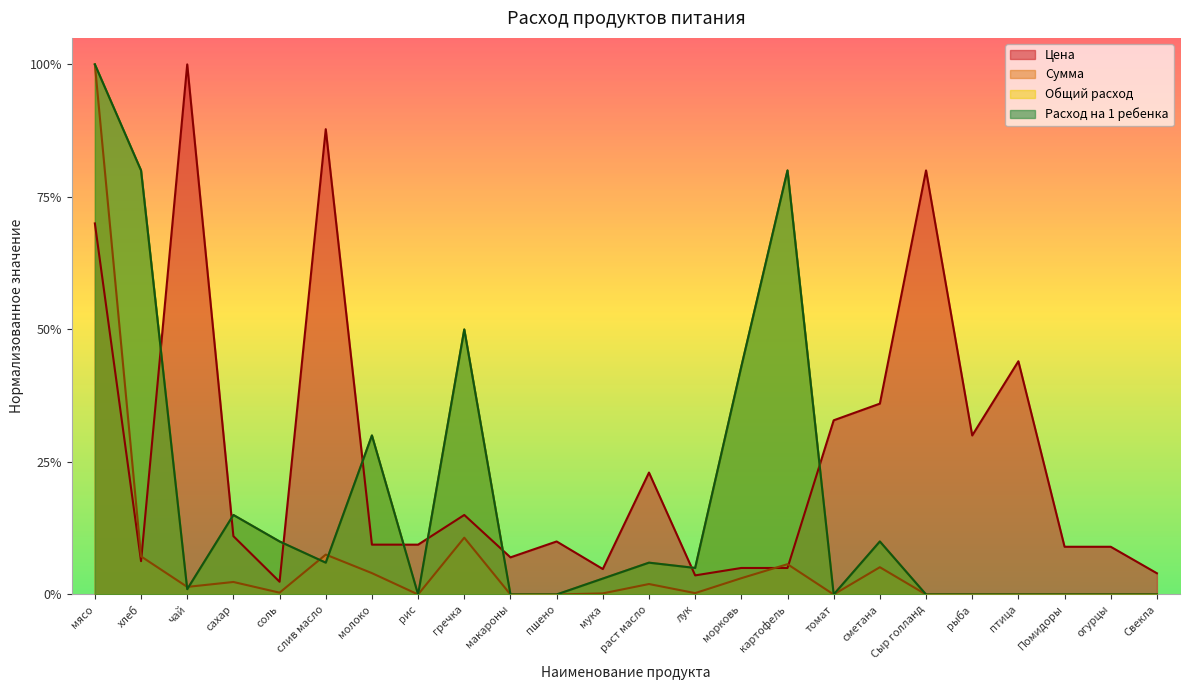

Reading left to right, what are all the values shown in this chart?

Цена: 0.7	0.1	1.0	0.1	0.0	0.9	0.1	0.1	0.1	0.1	0.1	0.0	0.2	0.0	0.1	0.1	0.3	0.4	0.8	0.3	0.4	0.1	0.1	0.0
Сумма: 1.0	0.1	0.0	0.0	0.0	0.1	0.0	0.0	0.1	0.0	0.0	0.0	0.0	0.0	0.0	0.1	0.0	0.1	0.0	0.0	0.0	0.0	0.0	0.0
Общий расход: 1.0	0.8	0.0	0.1	0.1	0.1	0.3	0.0	0.5	0.0	0.0	0.0	0.1	0.0	0.4	0.8	0.0	0.1	0.0	0.0	0.0	0.0	0.0	0.0
Расход на 1 ребенка: 1.0	0.8	0.0	0.1	0.1	0.1	0.3	0.0	0.5	0.0	0.0	0.0	0.1	0.0	0.4	0.8	0.0	0.1	0.0	0.0	0.0	0.0	0.0	0.0